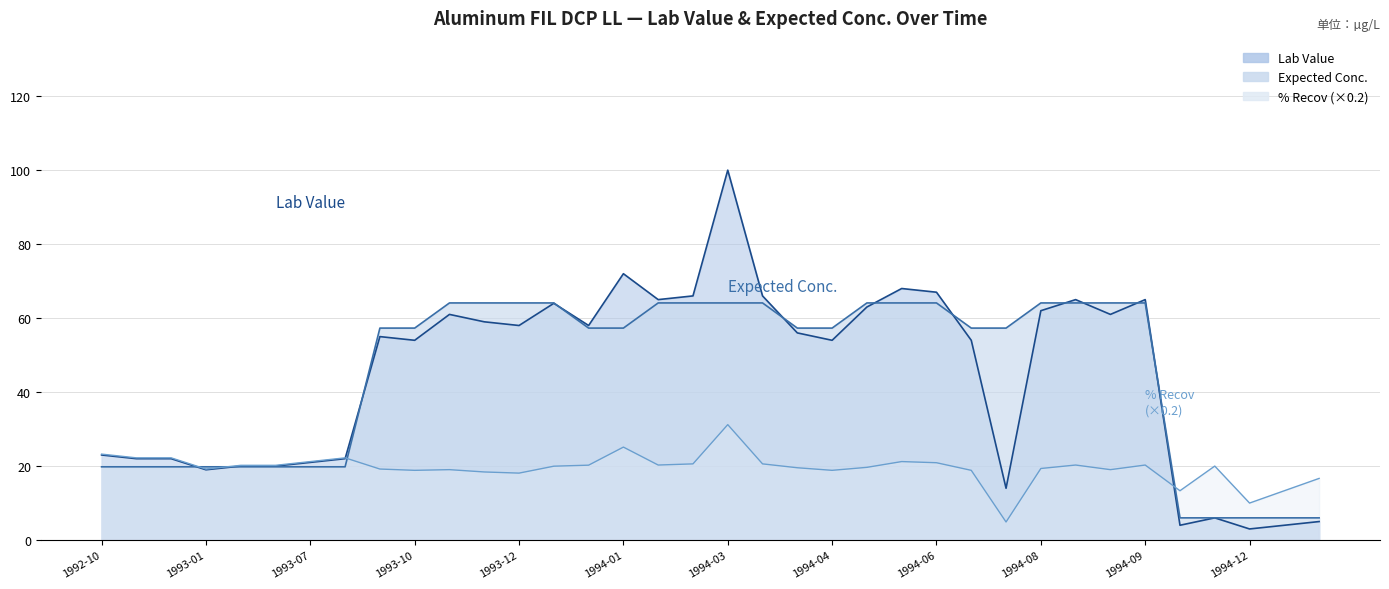

Which label corresponds to the smallest value in the chart?

1994-12-14